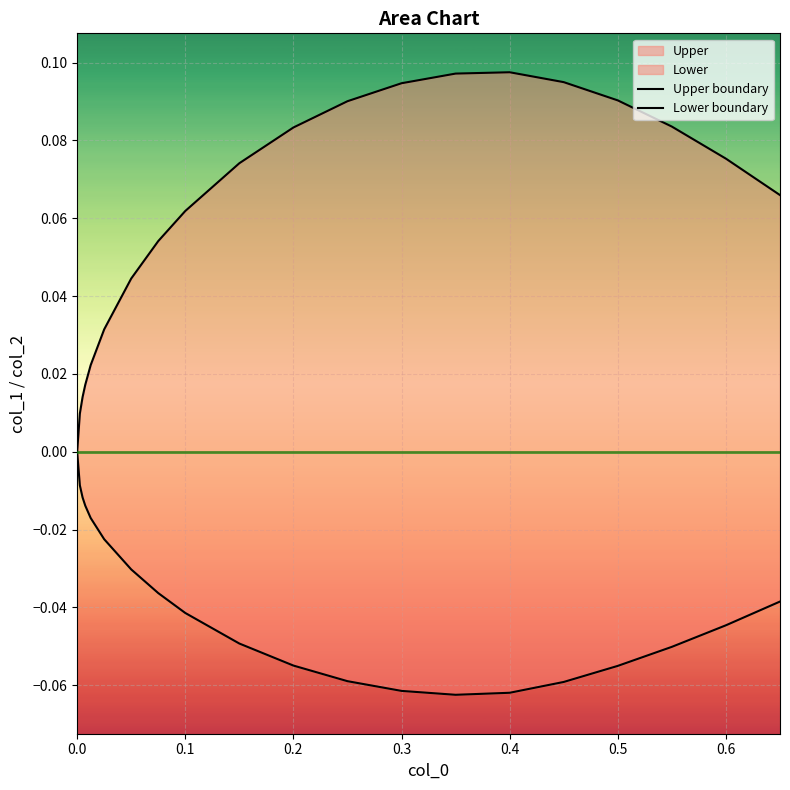

Does the chart display data point markers on the line(s)?

No